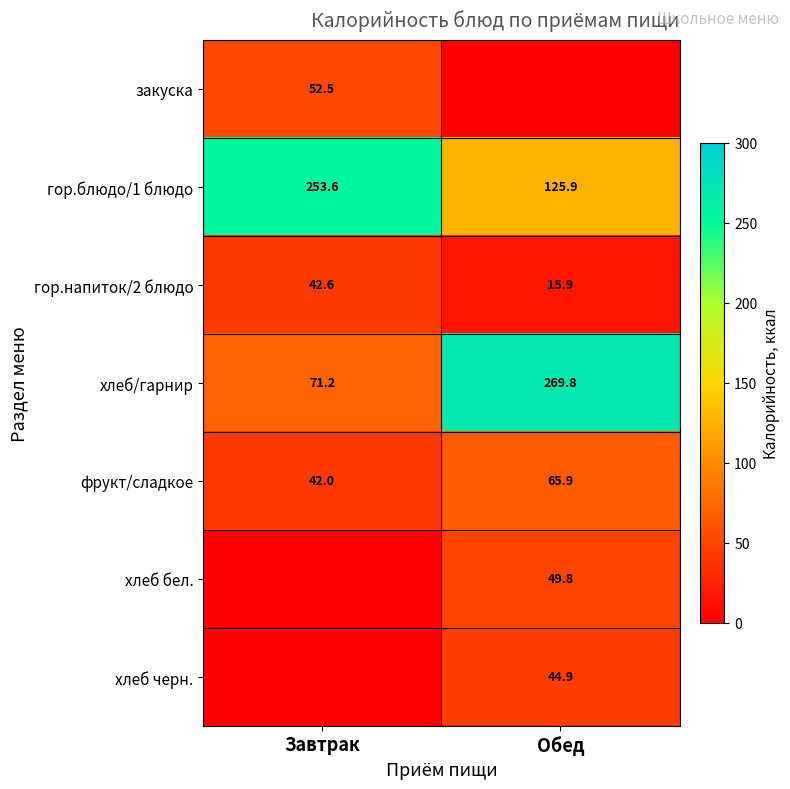

Rank the categories by хлеб/гарнир value from lowest to highest.

Завтрак, Обед